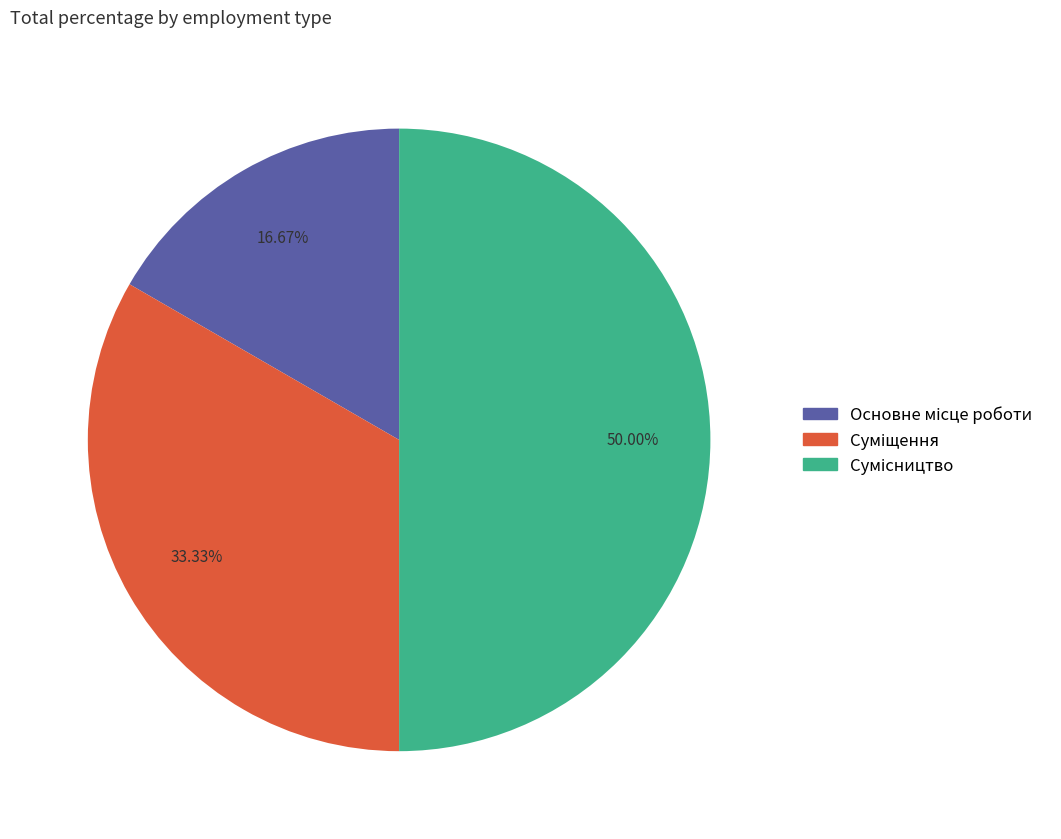

Count the number of slices in the pie.

3